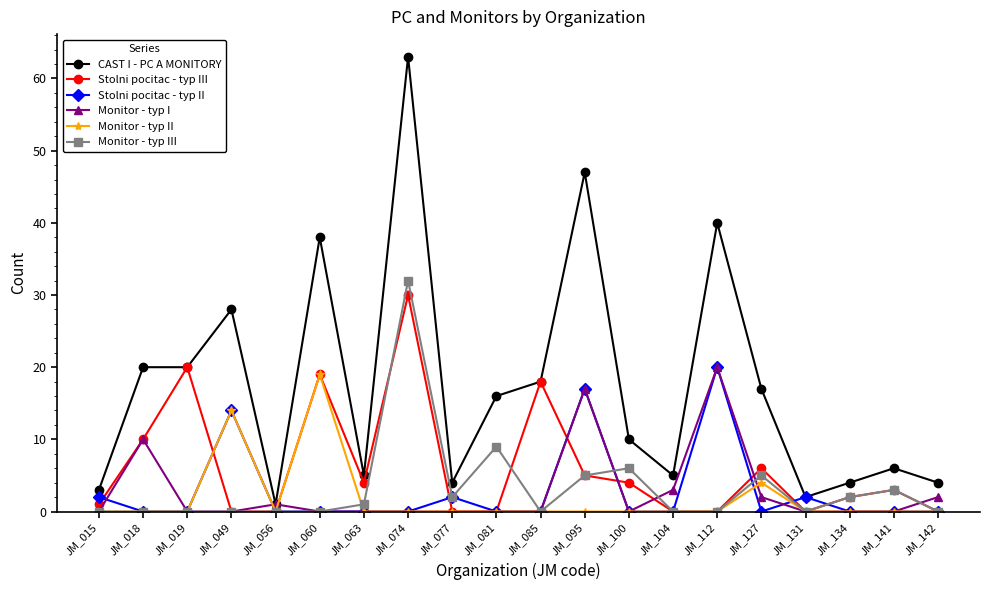

What is the maximum value for CAST I - PC A MONITORY?

63